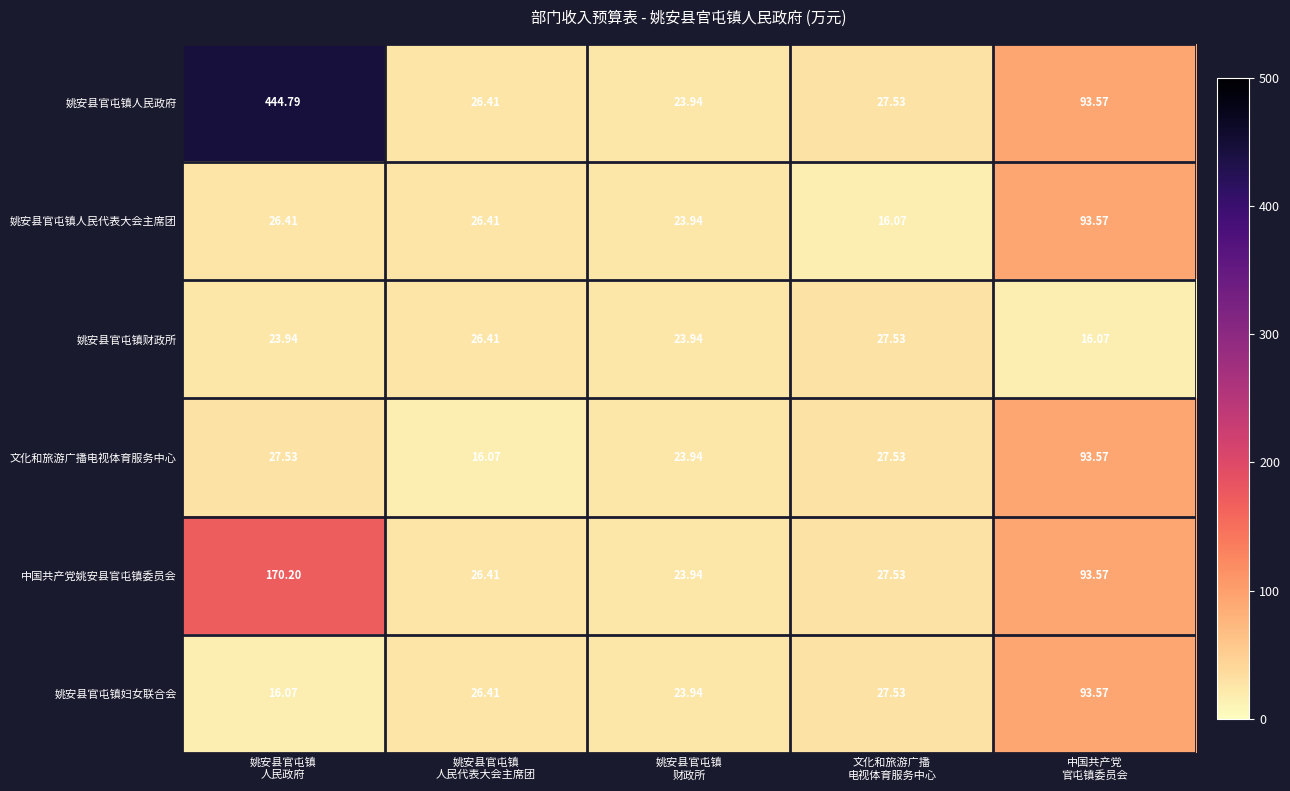

Which series has the widest spread of values?

姚安县官屯镇人民政府